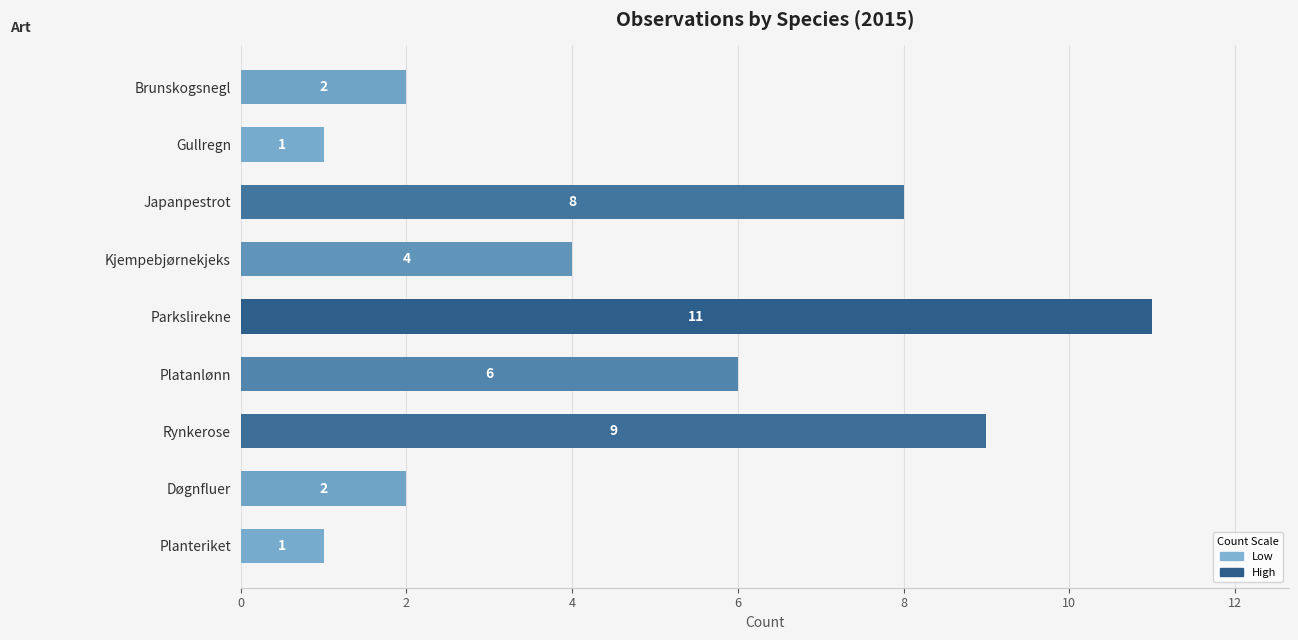

What is the difference between the second highest and minimum values?

8